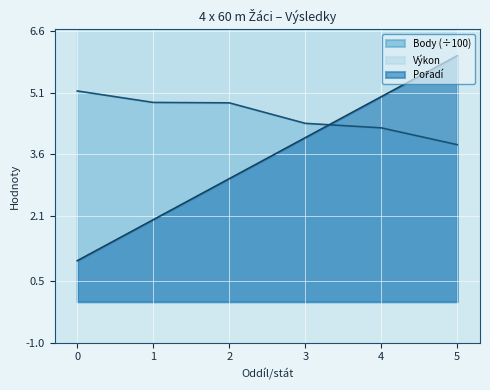

Which series has the largest total across all categories?

Výkon